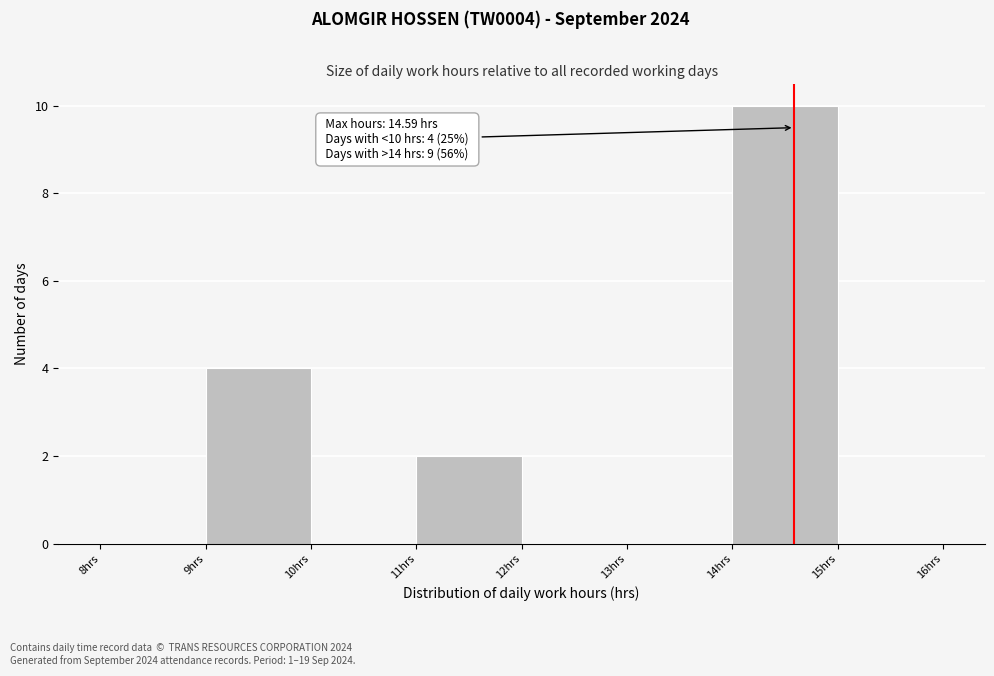

Over which range of the x-axis is the bar tallest?

14 to 15